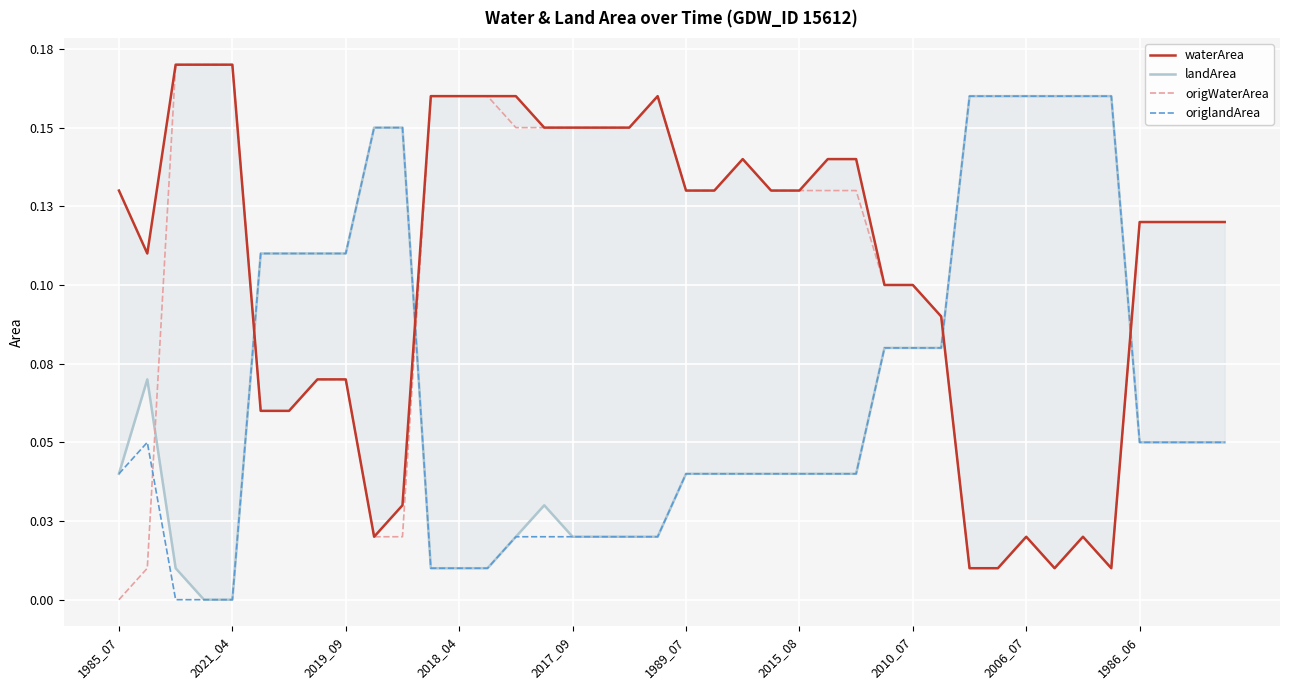

True or false: origlandArea has more than 2 interior local peaks.

False